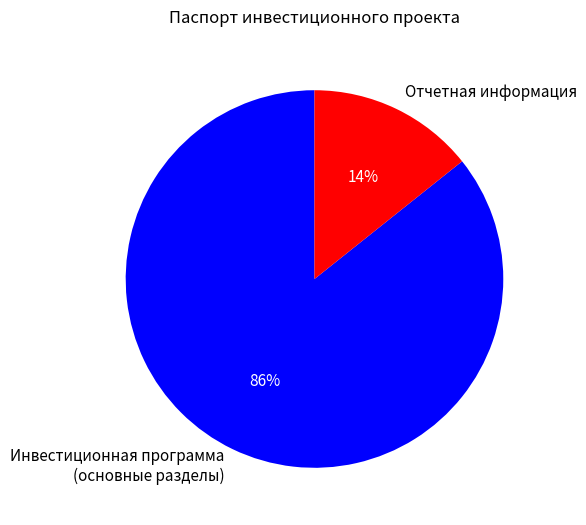

Is there any slice that represents more than half of the pie?

Yes